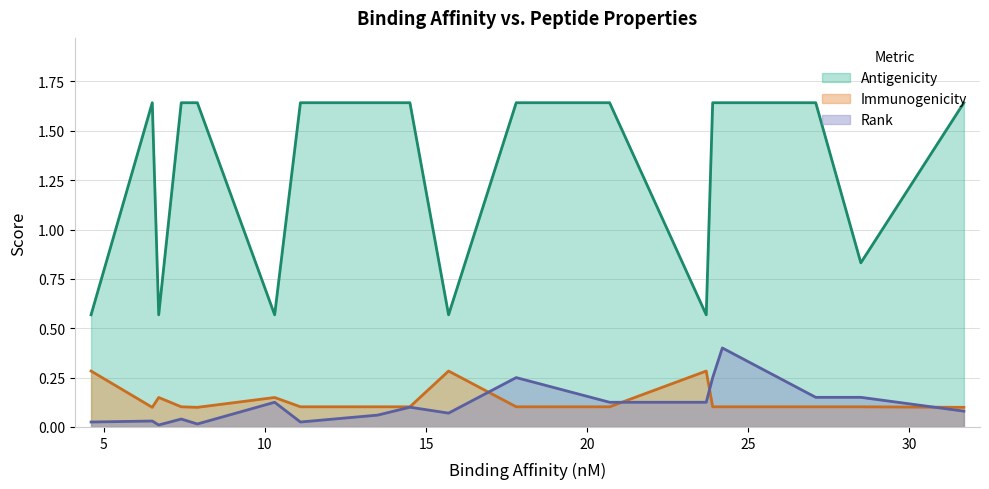

What is the difference between the second highest and second lowest values in the Rank series?

0.2